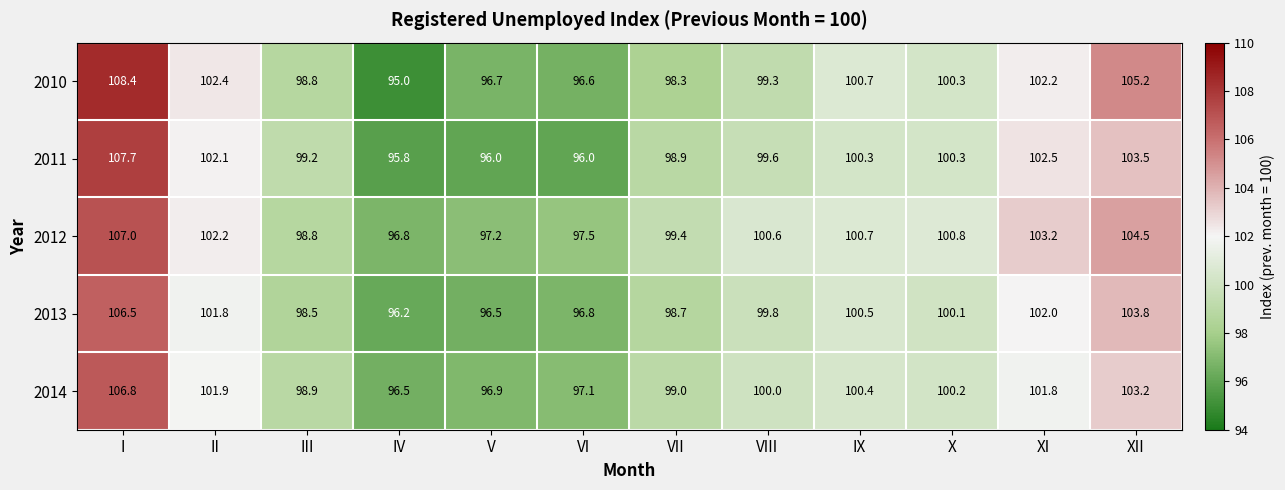

Which series has the largest total across all categories?

2012